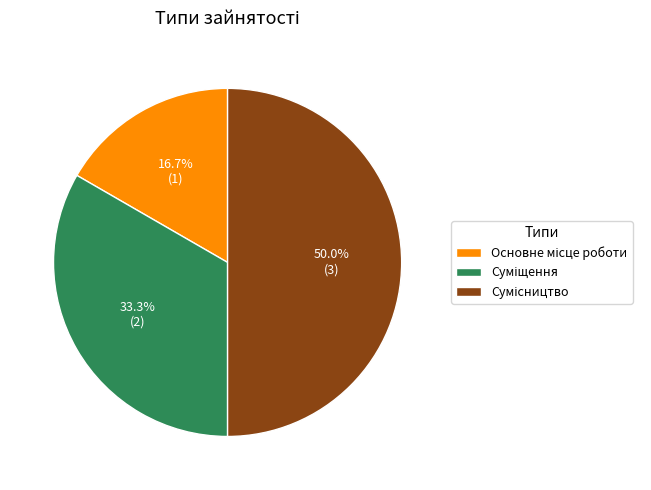

Is there a majority slice in this chart?

No